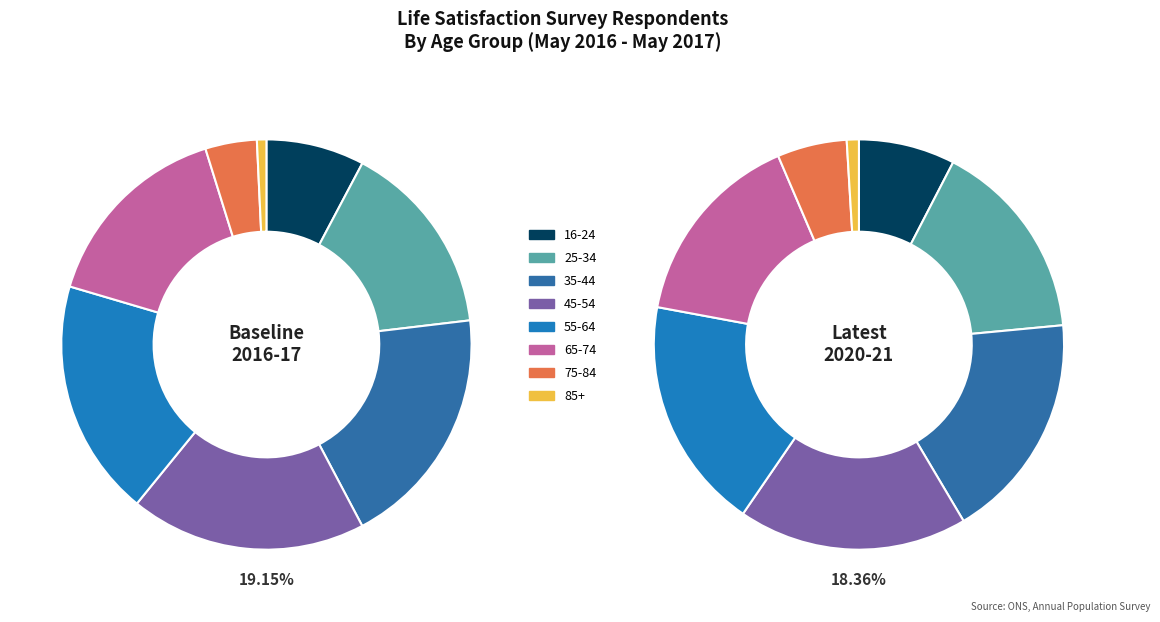

What is the change in value from 55-64 to 75-84?

-7883